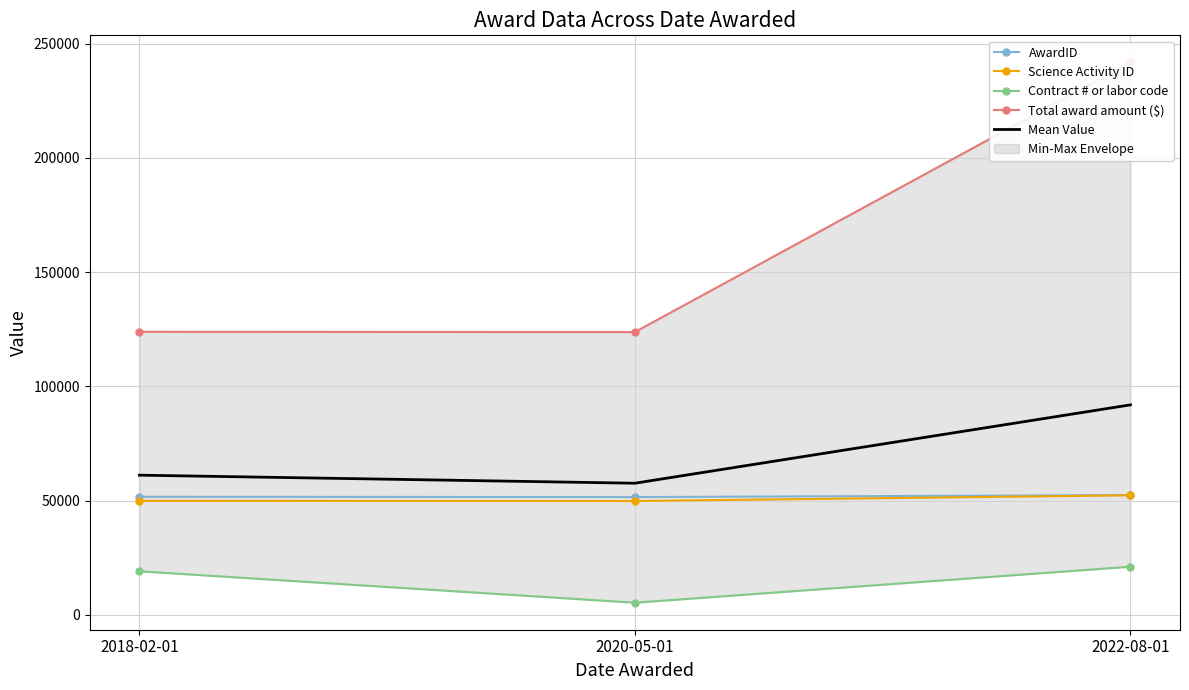

At which label does Science Activity ID first exceed 49880?

2022-08-01